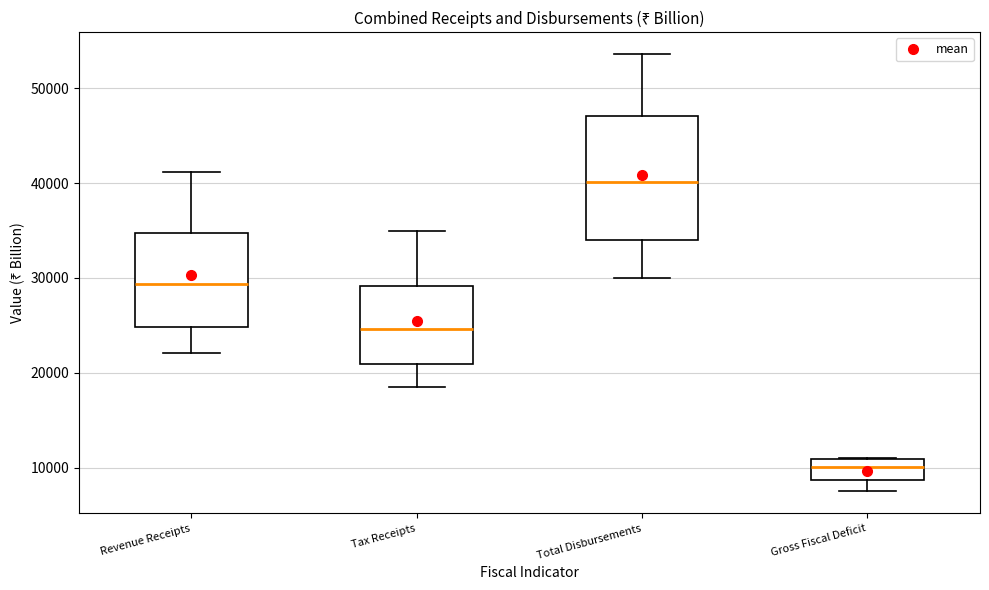

Which box has the lowest median line?

Gross Fiscal Deficit